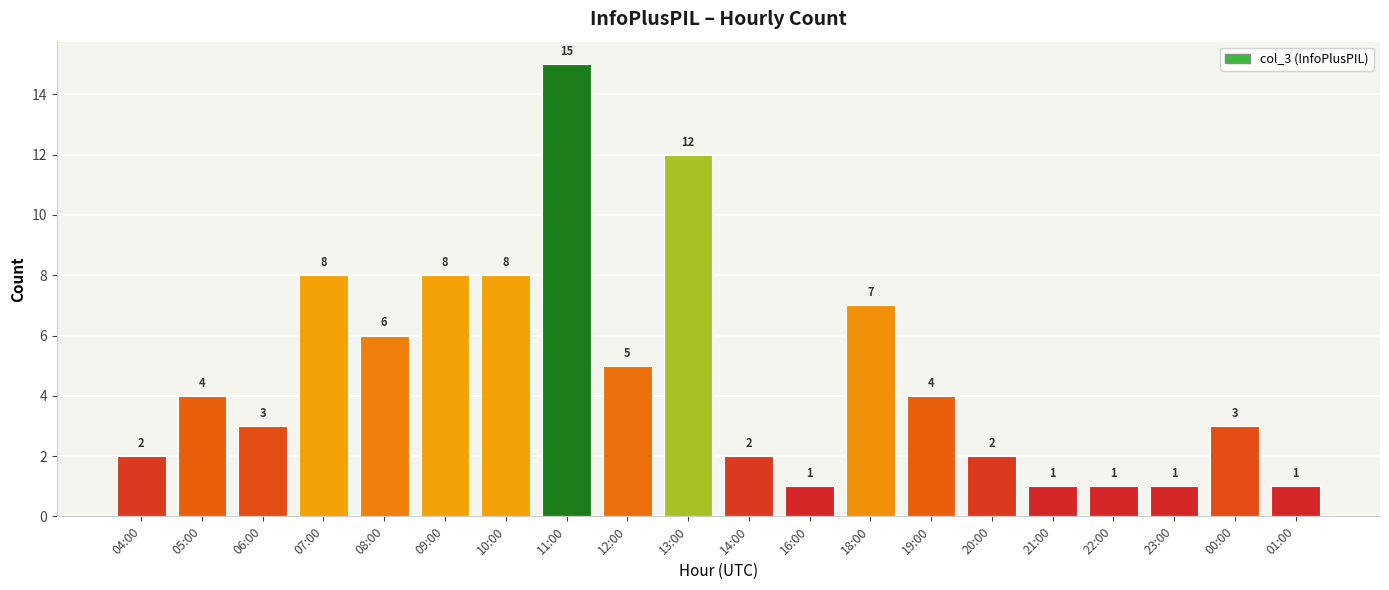

What is the sum of all values?

94